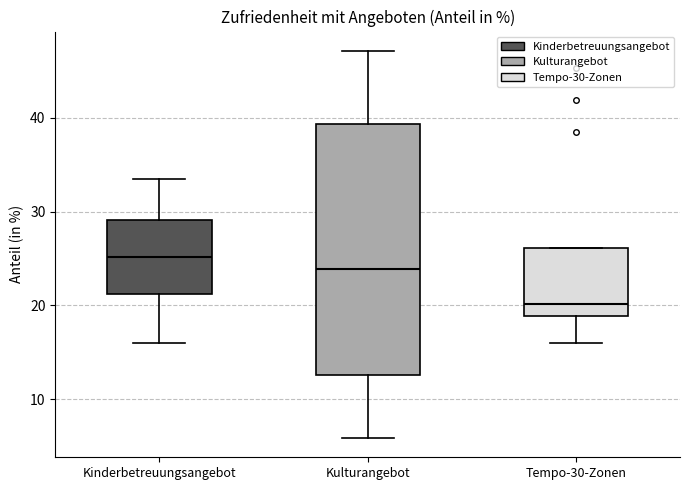

Comparing the boxes themselves (not the whiskers), which one is the tallest?

Kulturangebot